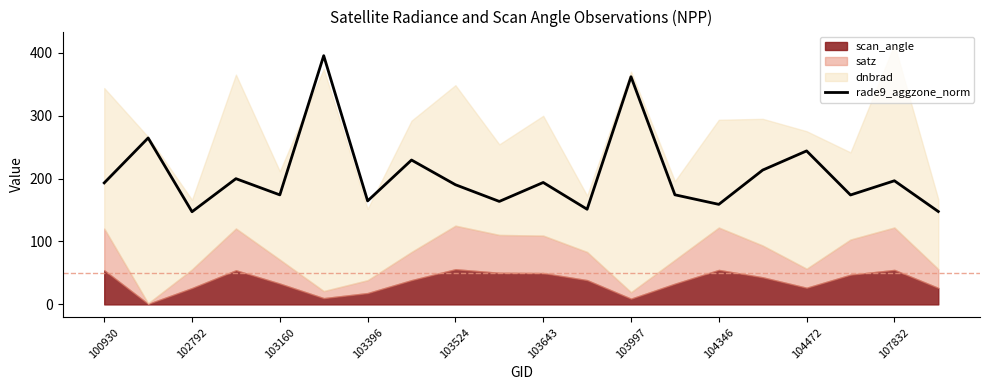

Is it true that rade9_aggzone_norm equals 72.2 at 102792?

False